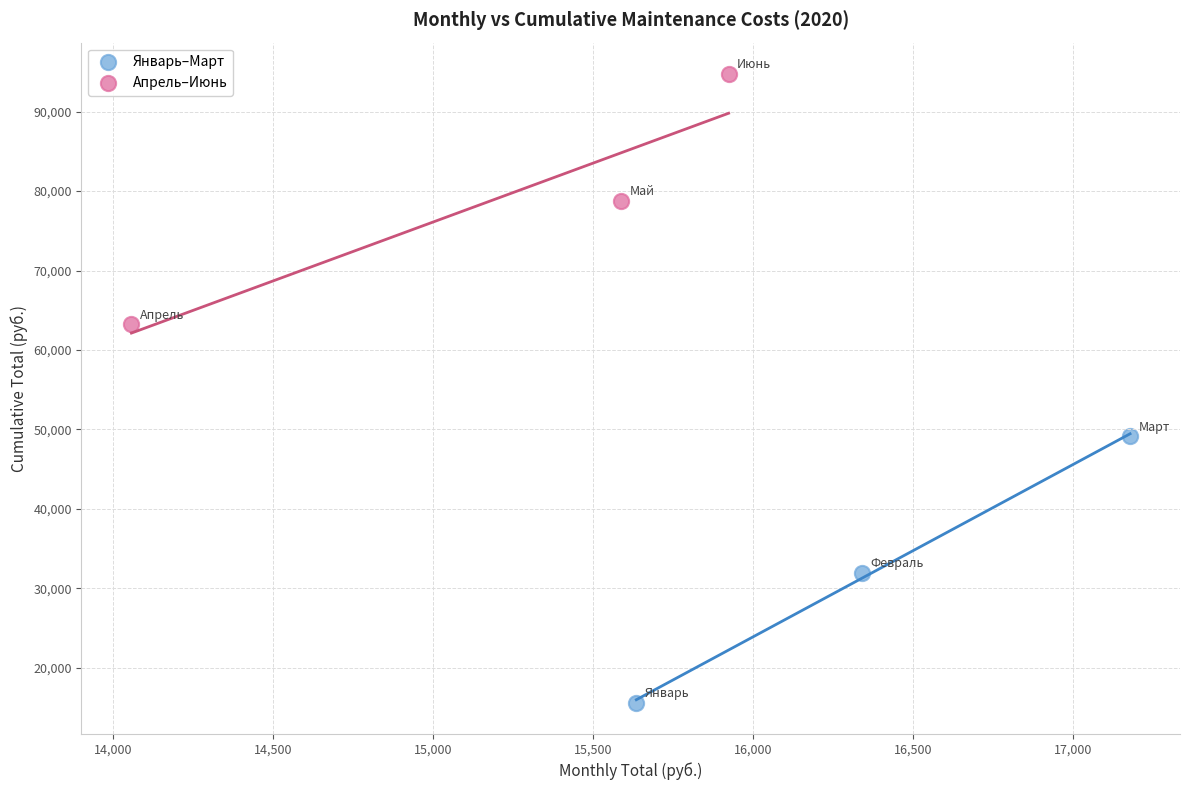

Which series reaches the minimum Y coordinate?

Январь–Март